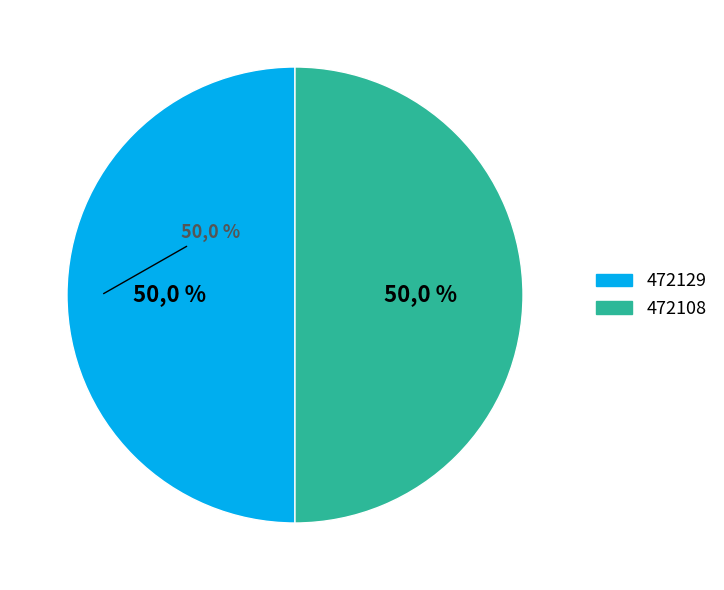

Combined, do 472129 and 472108 account for over 50%?

Yes